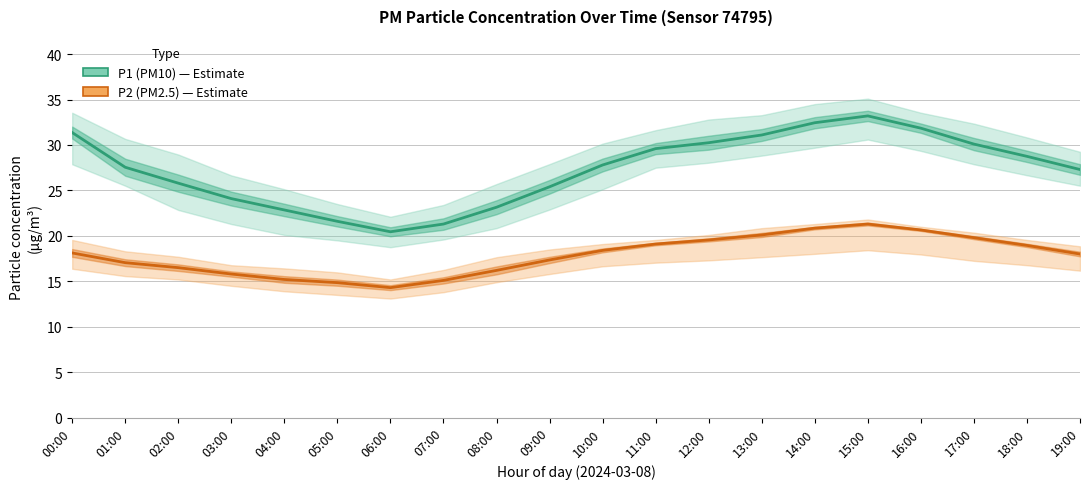

True or false: P2 (PM2.5) and P1 (PM10) intersect in this chart.

False